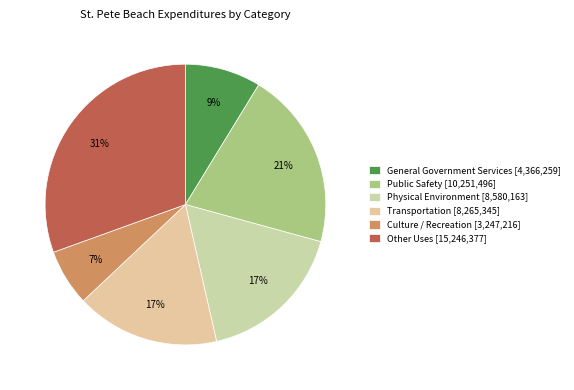

How many segments does this pie chart have?

6